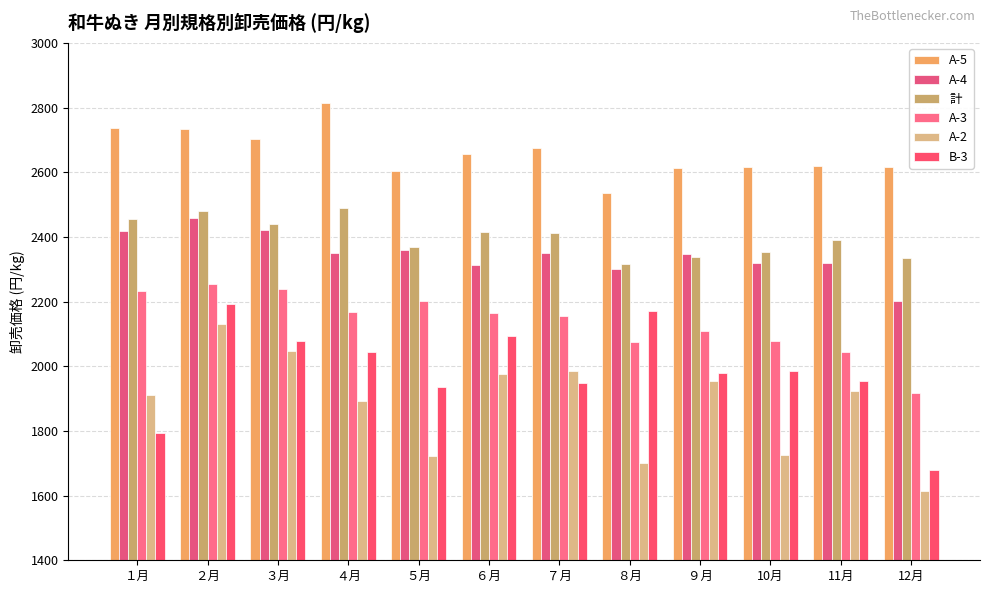

Reading right to left, what are all the values shown in this chart?

A-5: 12月=2616	11月=2619	10月=2618	９月=2614	８月=2535	７月=2674	６月=2656	５月=2604	４月=2814	３月=2702	２月=2734	１月=2736
A-4: 12月=2202	11月=2321	10月=2318	９月=2347	８月=2300	７月=2351	６月=2314	５月=2361	４月=2350	３月=2423	２月=2460	１月=2419
計: 12月=2335	11月=2391	10月=2355	９月=2339	８月=2315	７月=2413	６月=2416	５月=2369	４月=2489	３月=2440	２月=2481	１月=2456
A-3: 12月=1917	11月=2043	10月=2079	９月=2110	８月=2076	７月=2157	６月=2164	５月=2203	４月=2168	３月=2240	２月=2256	１月=2233
A-2: 12月=1614	11月=1923	10月=1727	９月=1955	８月=1701	７月=1985	６月=1976	５月=1722	４月=1893	３月=2047	２月=2132	１月=1910
B-3: 12月=1680	11月=1953	10月=1987	９月=1979	８月=2170	７月=1947	６月=2093	５月=1936	４月=2043	３月=2077	２月=2193	１月=1795